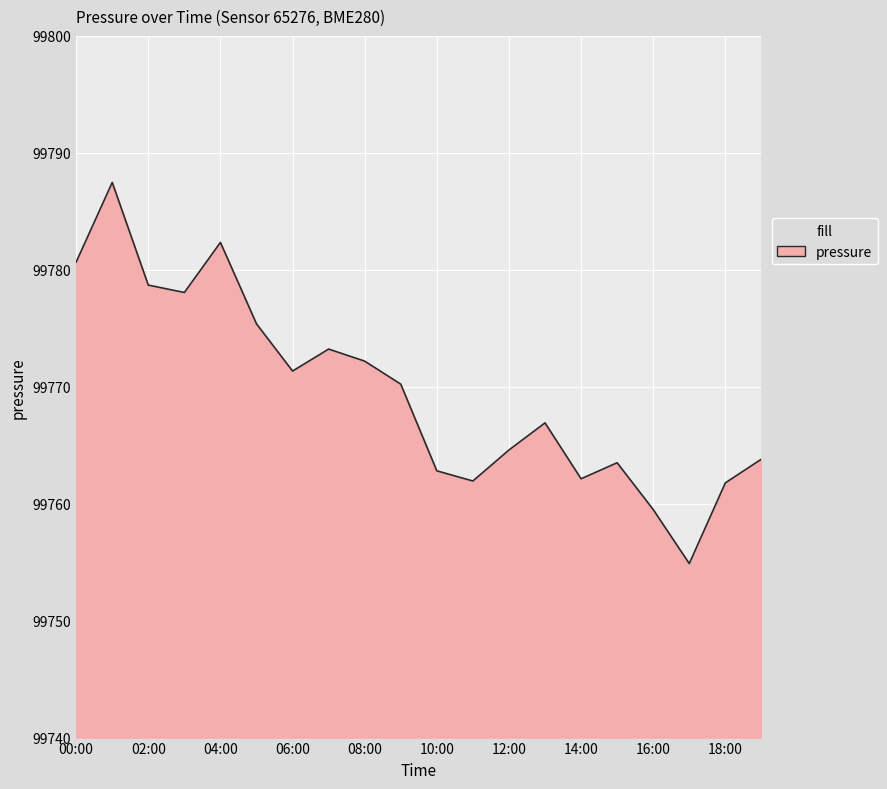

What is the difference between the maximum and minimum values?

32.6